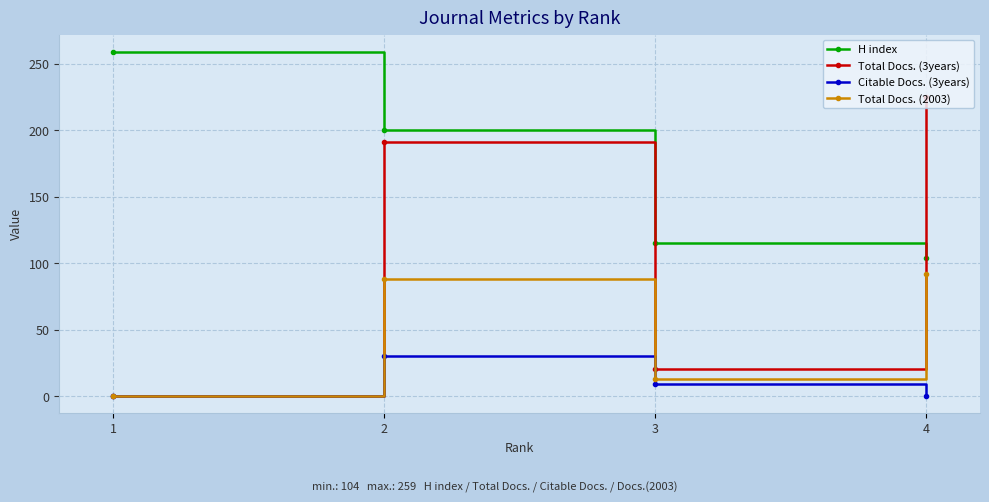

At which category does Total Docs. (2003) reach its first local valley?

3